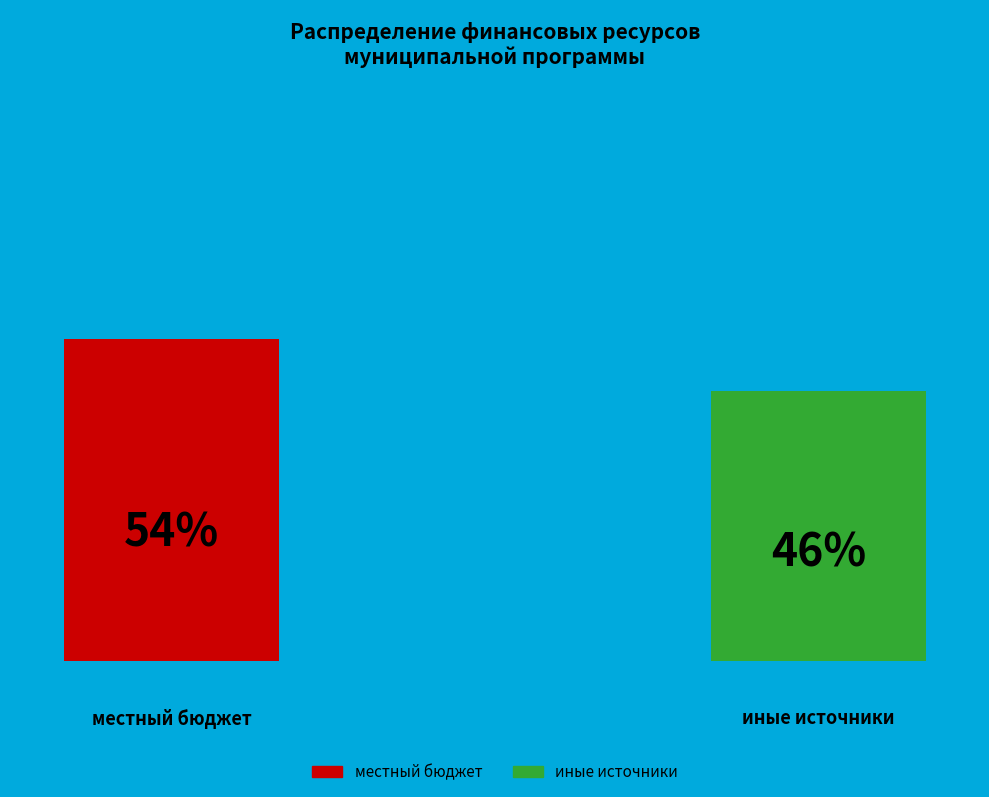

Which slice is the smallest?

иные источники